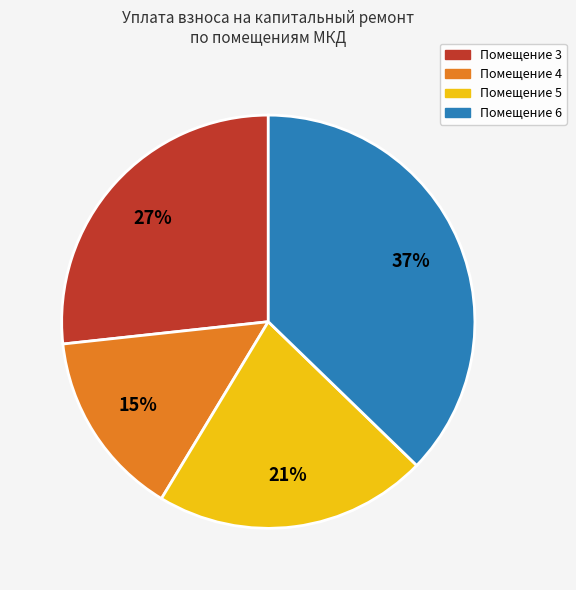

To the nearest percent, what is the average slice percentage?

25%